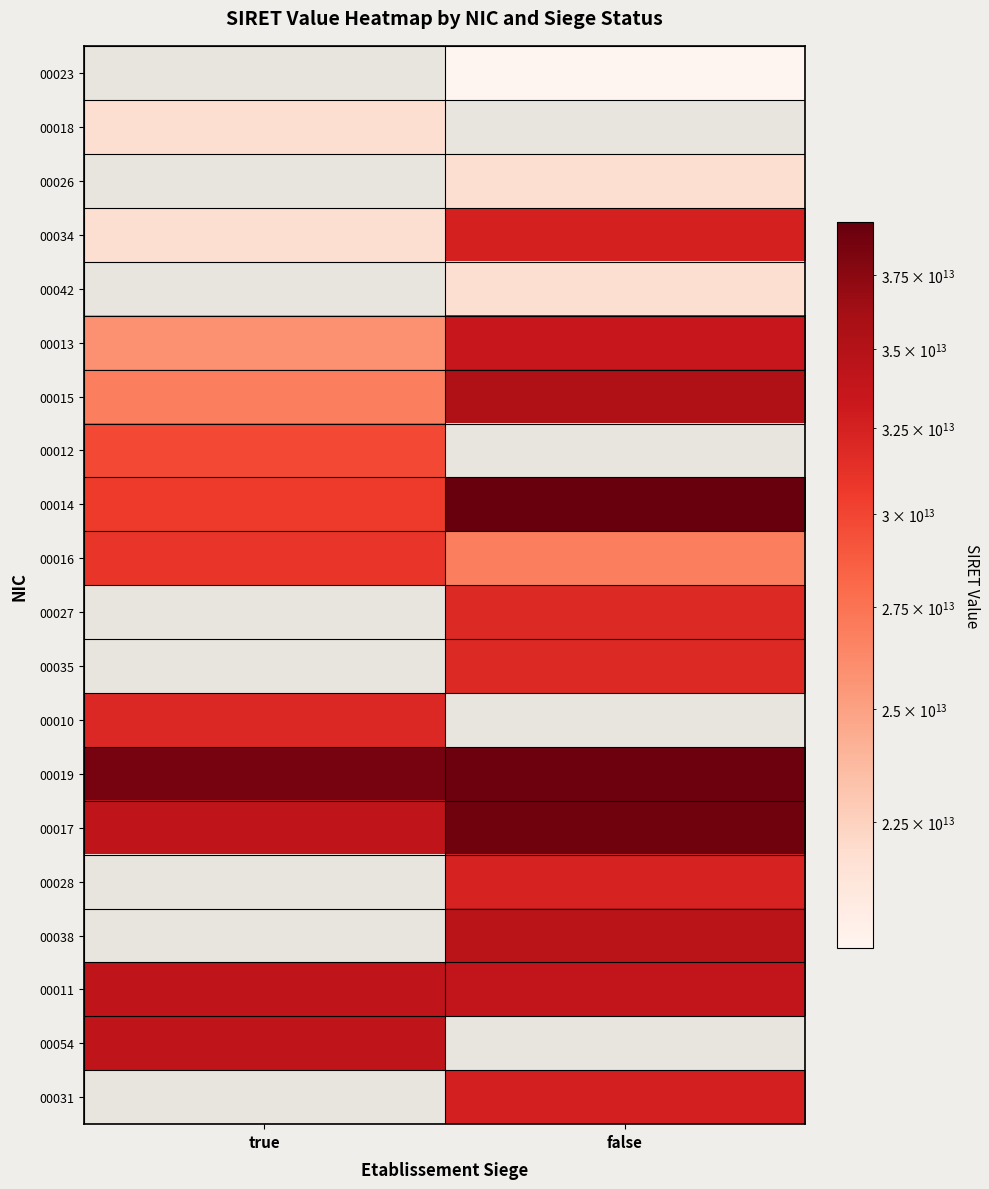

True or false: 00054 has a value of 34173626200054.0 at true.

True